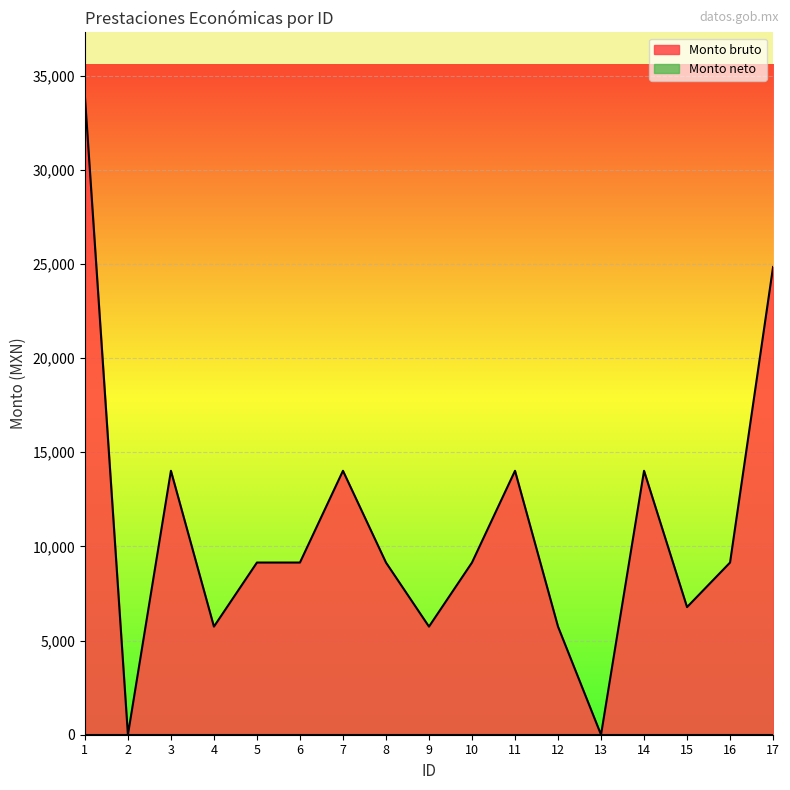

True or false: the data has more than 1 interior local peaks.

True